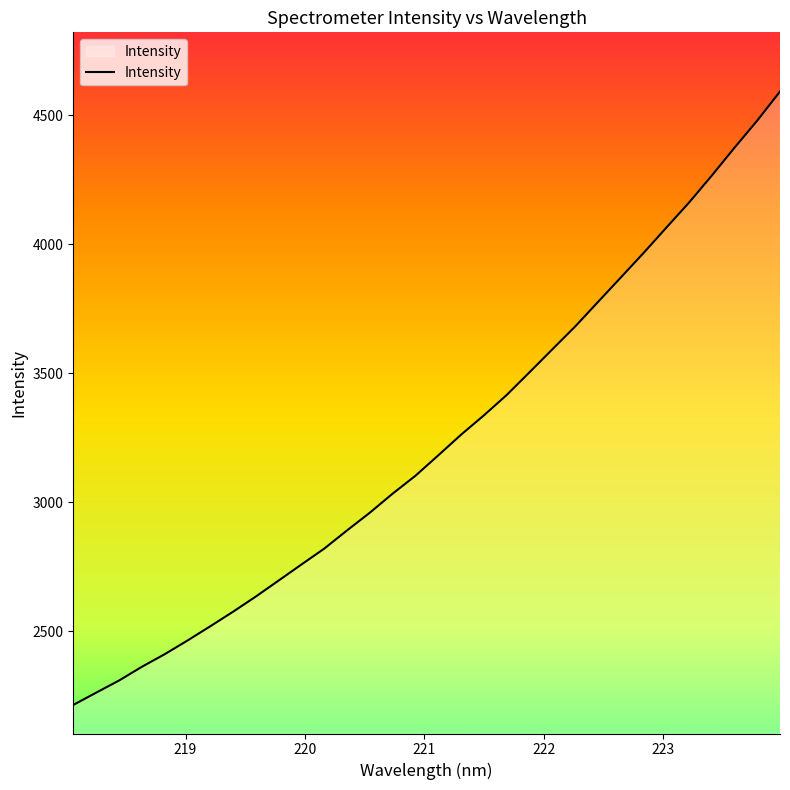

What is the difference between the maximum and minimum values?

2377.7